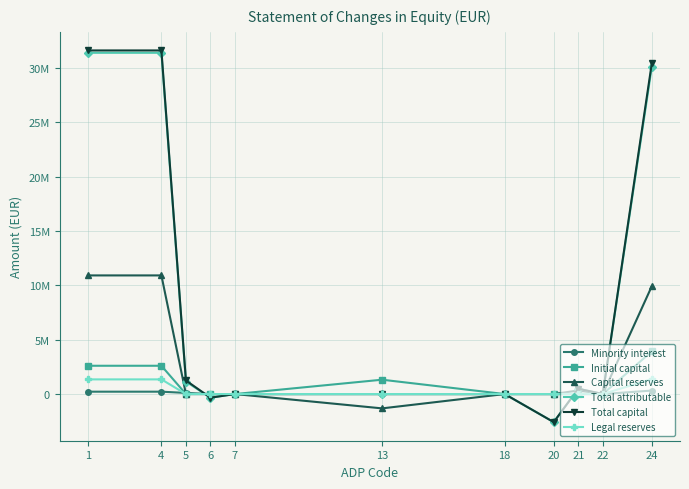

Is this an area chart (filled region under the line)?

No